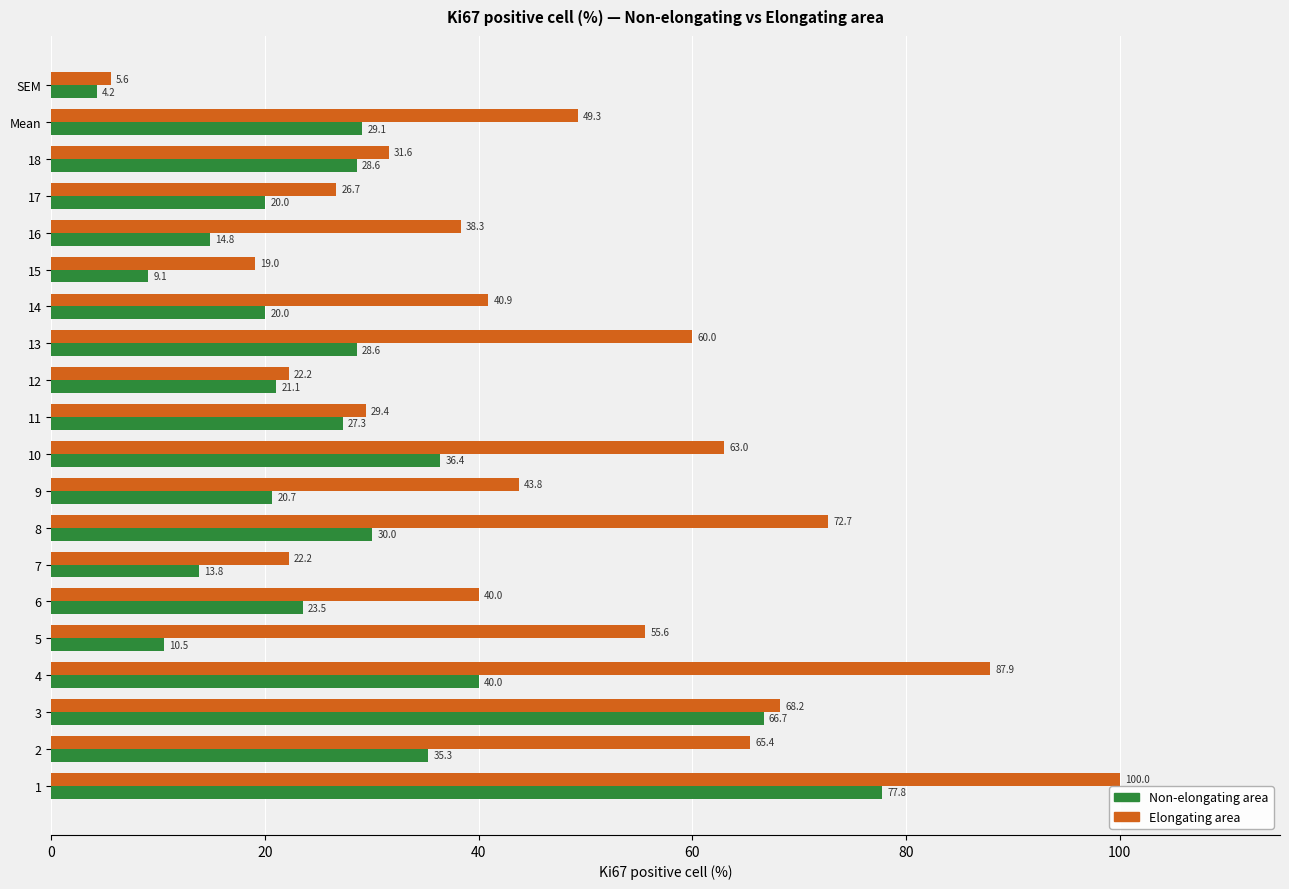

At which category does the chart reach its minimum across all series?

SEM